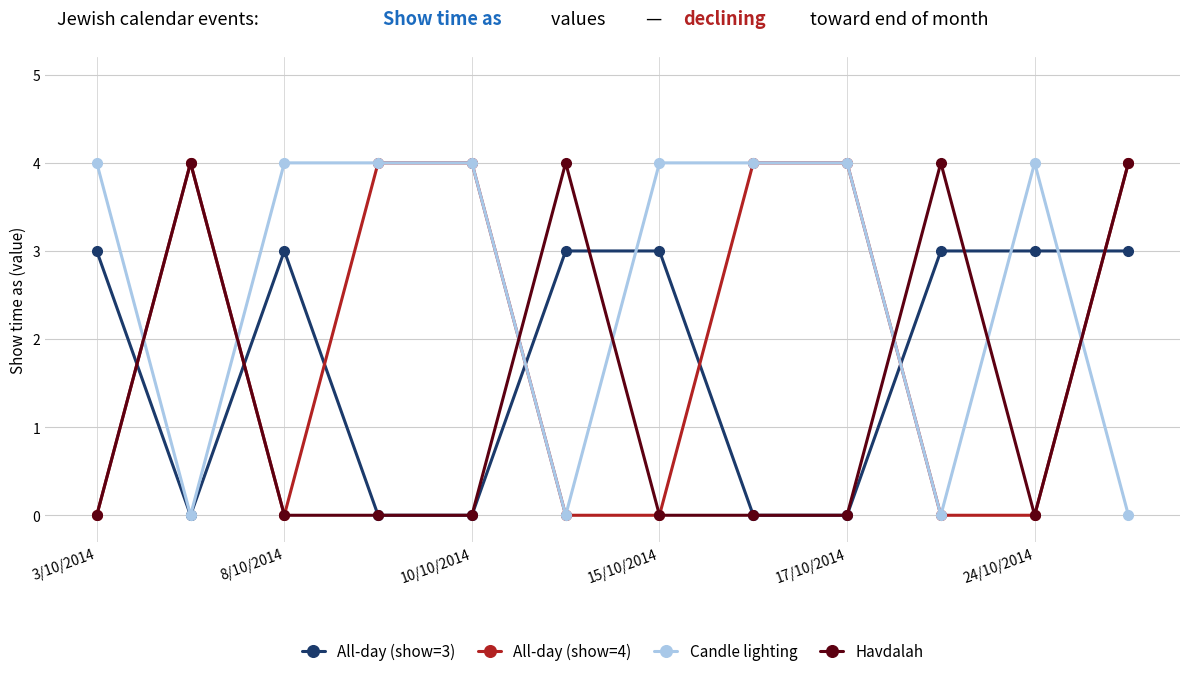

After their last crossing, which series has the higher values: All-day (show=4) or All-day (show=3)?

All-day (show=4)